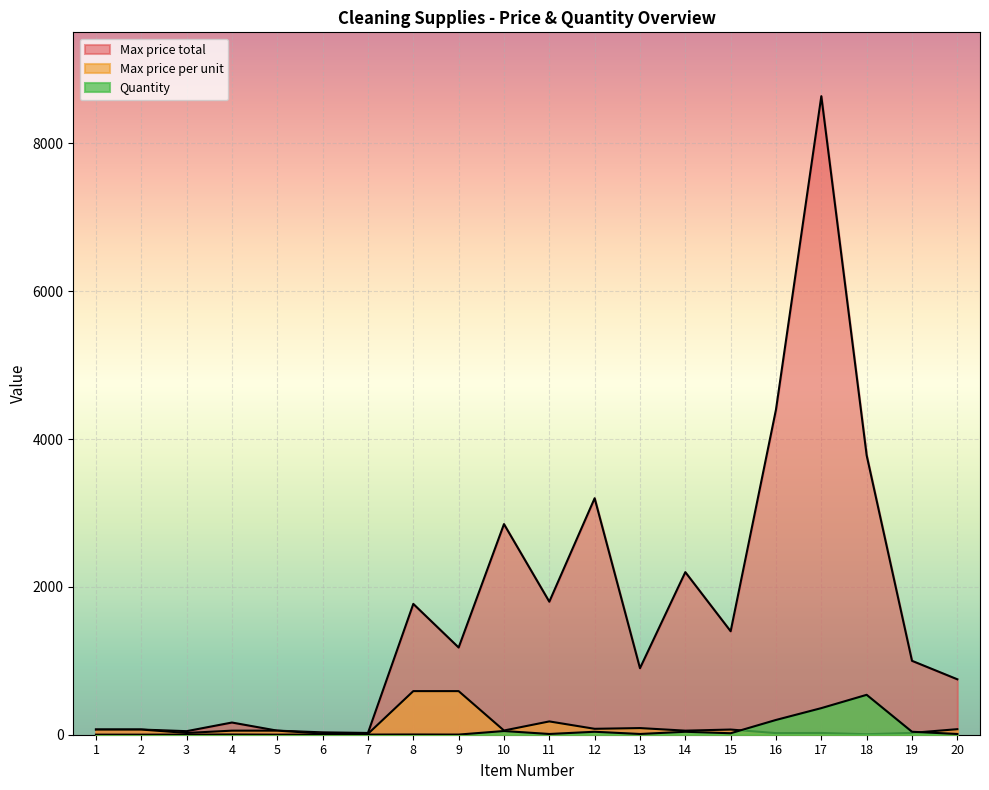

Which has a higher value, 6 or 17?

17